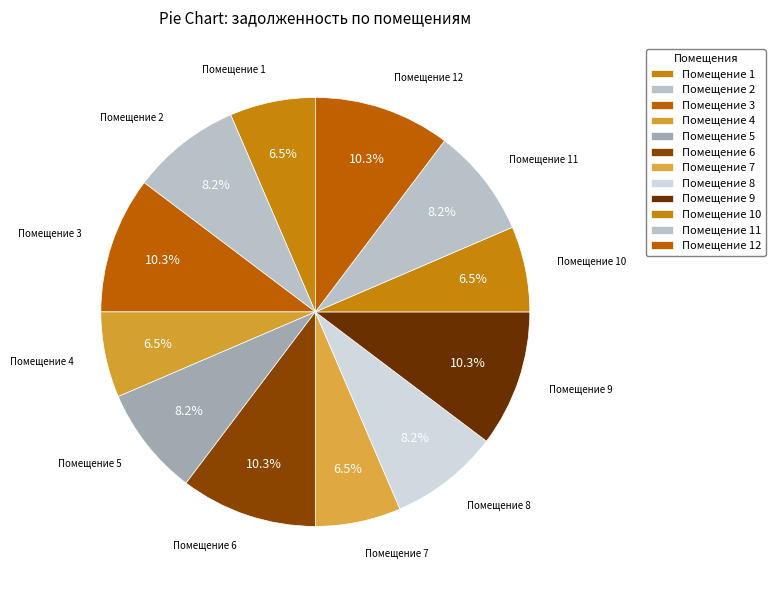

Rank the categories by value from lowest to highest.

1, 4, 7, 10, 2, 5, 8, 11, 3, 6, 9, 12